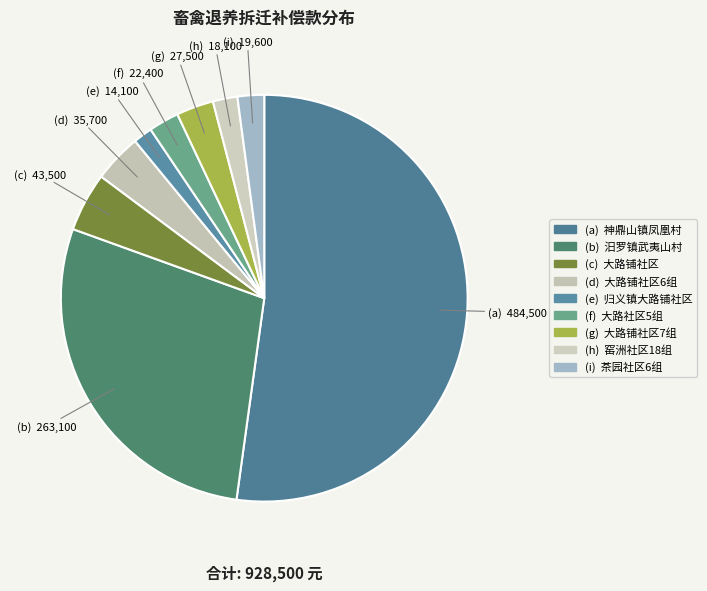

Which slice is the smallest?

归义镇大路铺社区